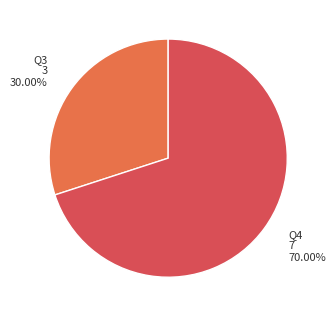

To the nearest percent, what is the difference between the largest and smallest slice percentages?

40%